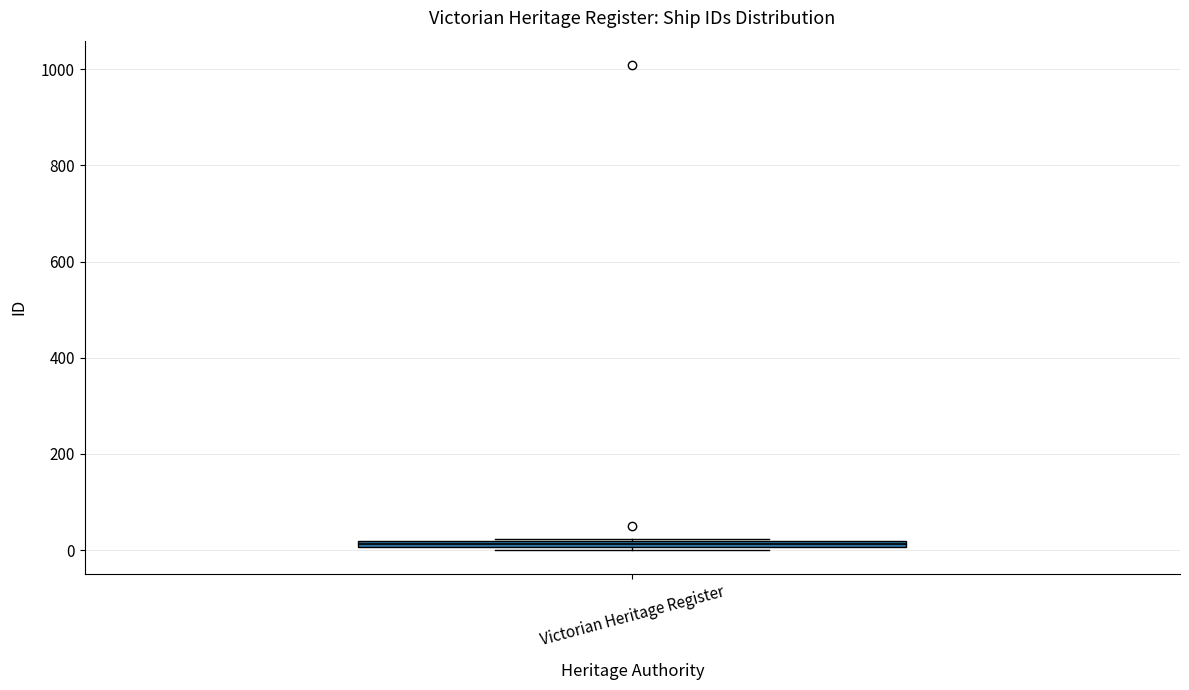

Where is the upper edge of the box for Victorian Heritage Register on the y-axis? The values are not printed on the chart, so give them approximately, as read against the axis.

20